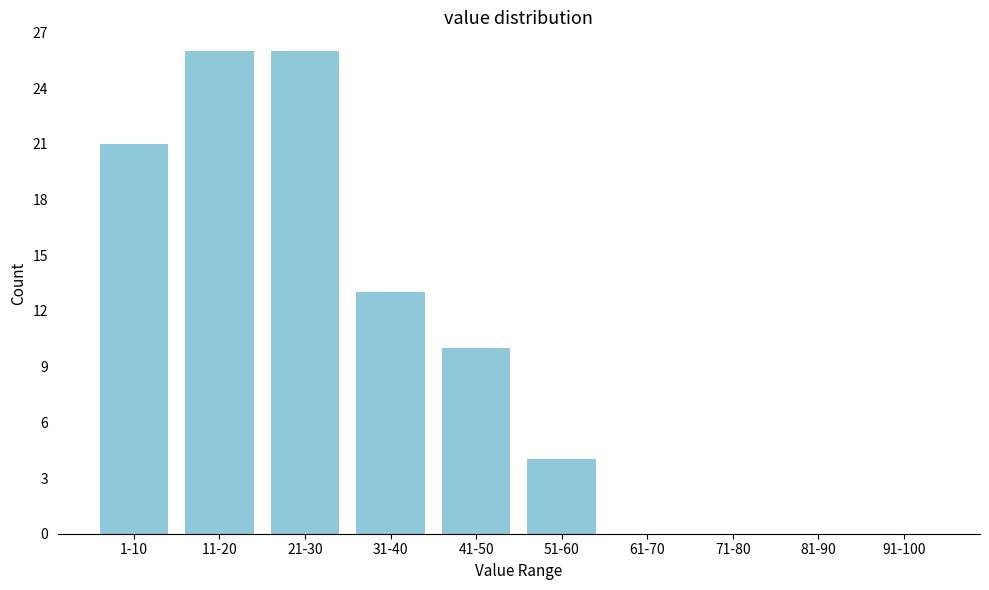

Reading right to left, transcribe all the data shown in this chart.

91-100=0	81-90=0	71-80=0	61-70=0	51-60=4	41-50=10	31-40=13	21-30=26	11-20=26	1-10=21